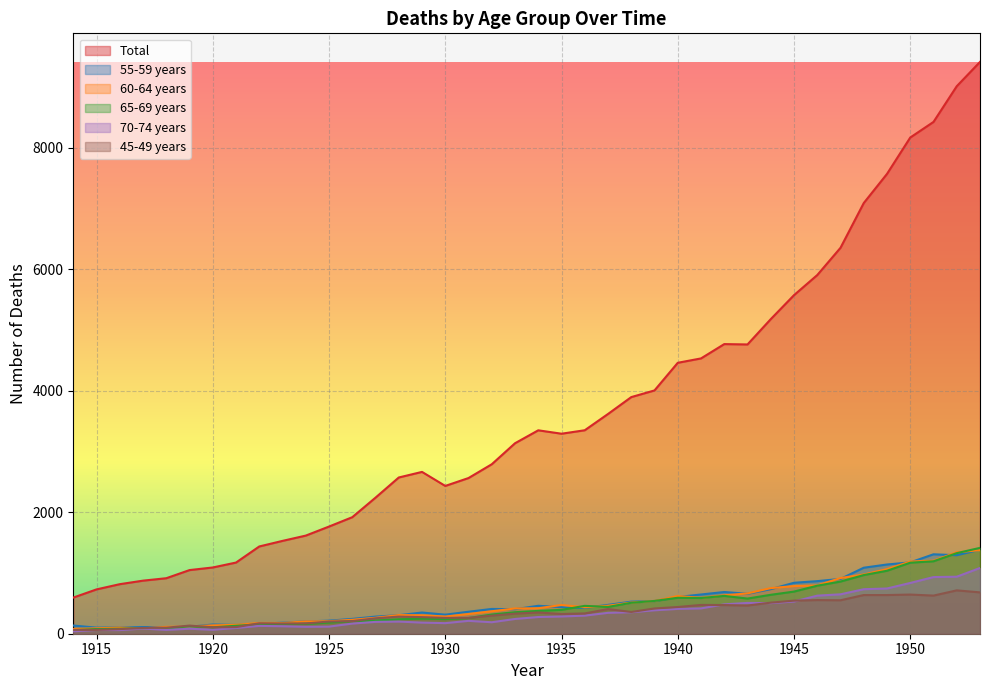

What is the difference between the 45-49 years values at 1933 and 1949?

306